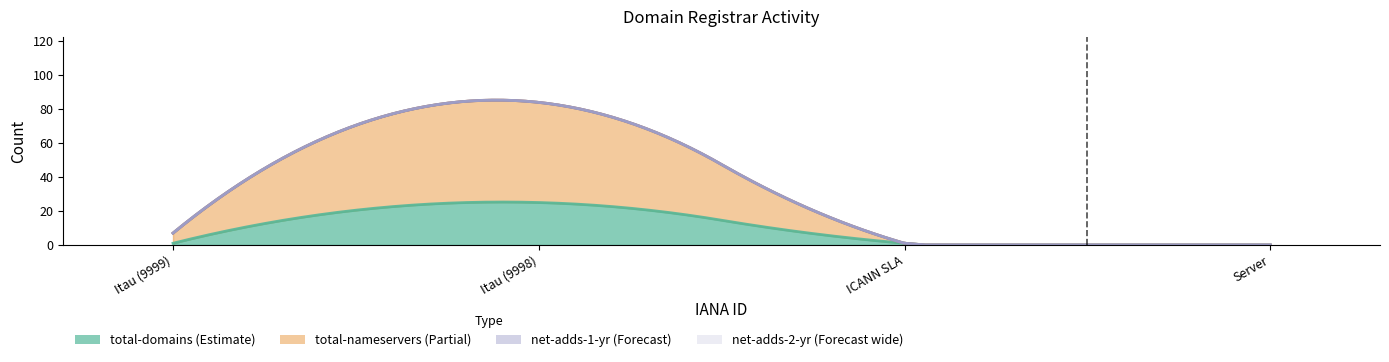

Which series has the widest spread of values?

total-nameservers